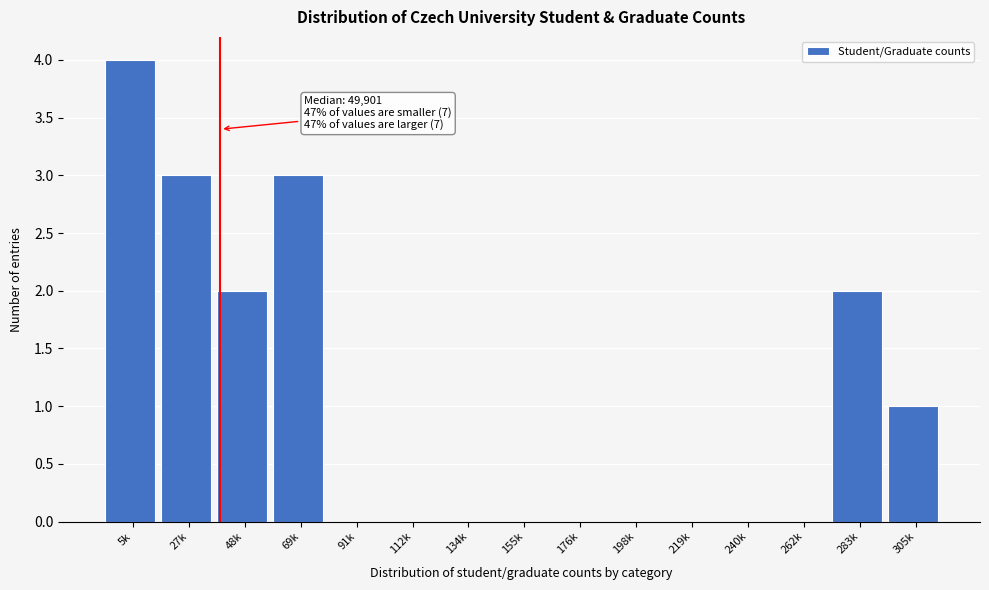

Reading left to right, transcribe all the data shown in this chart.

5k=4	27k=3	48k=2	69k=3	91k=0	112k=0	134k=0	155k=0	176k=0	198k=0	219k=0	240k=0	262k=0	283k=2	305k=1